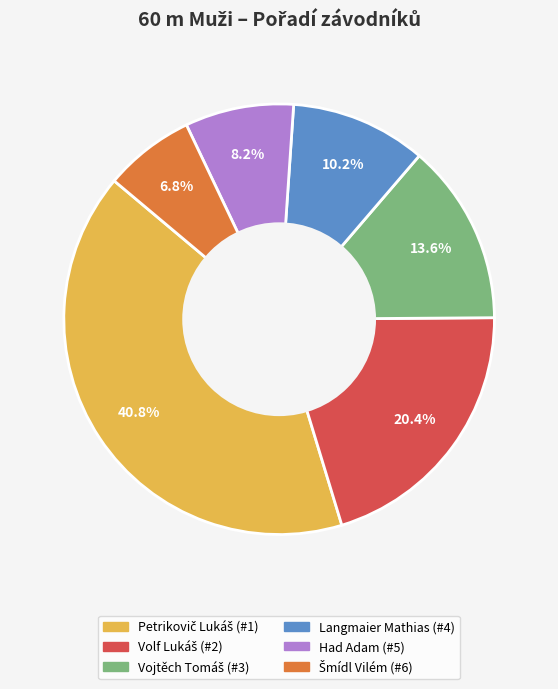

What portion of the pie excludes Had Adam?

91.8%